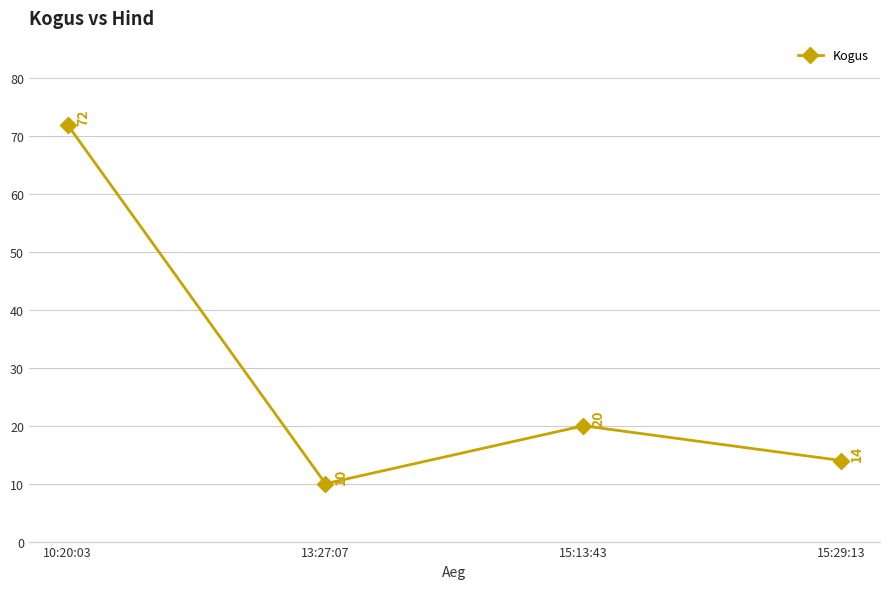

What is the value of the 2nd point from the left?

10